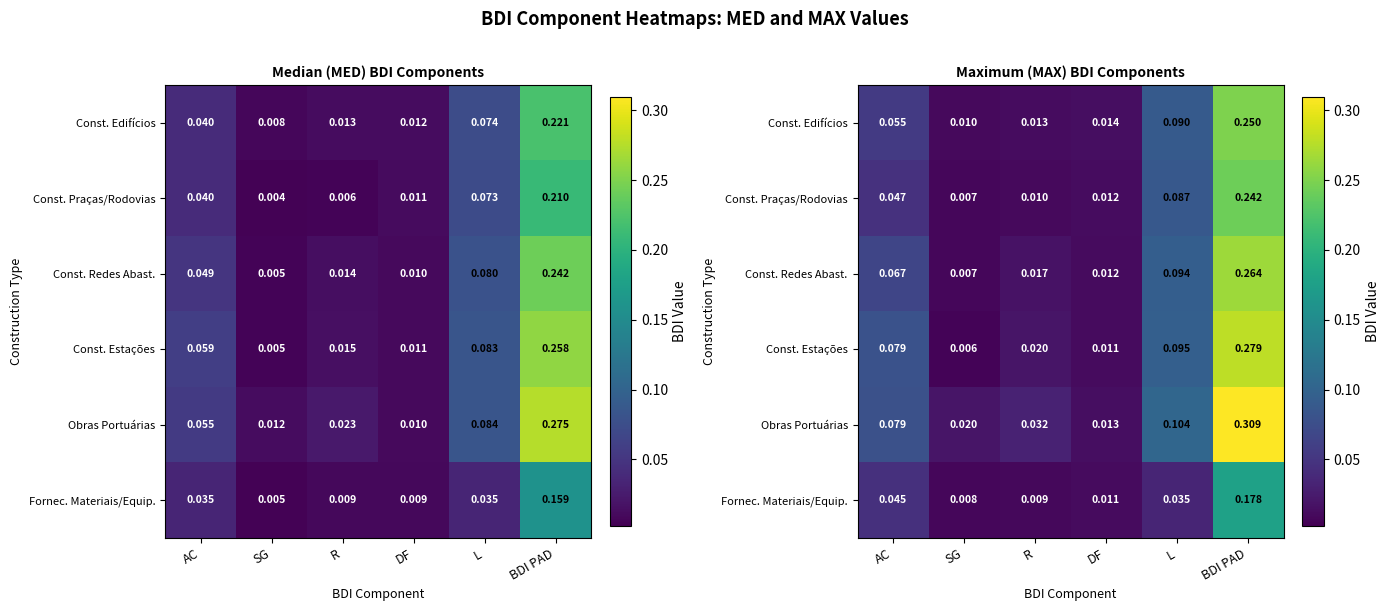

Which has a higher value, R or DF?

DF